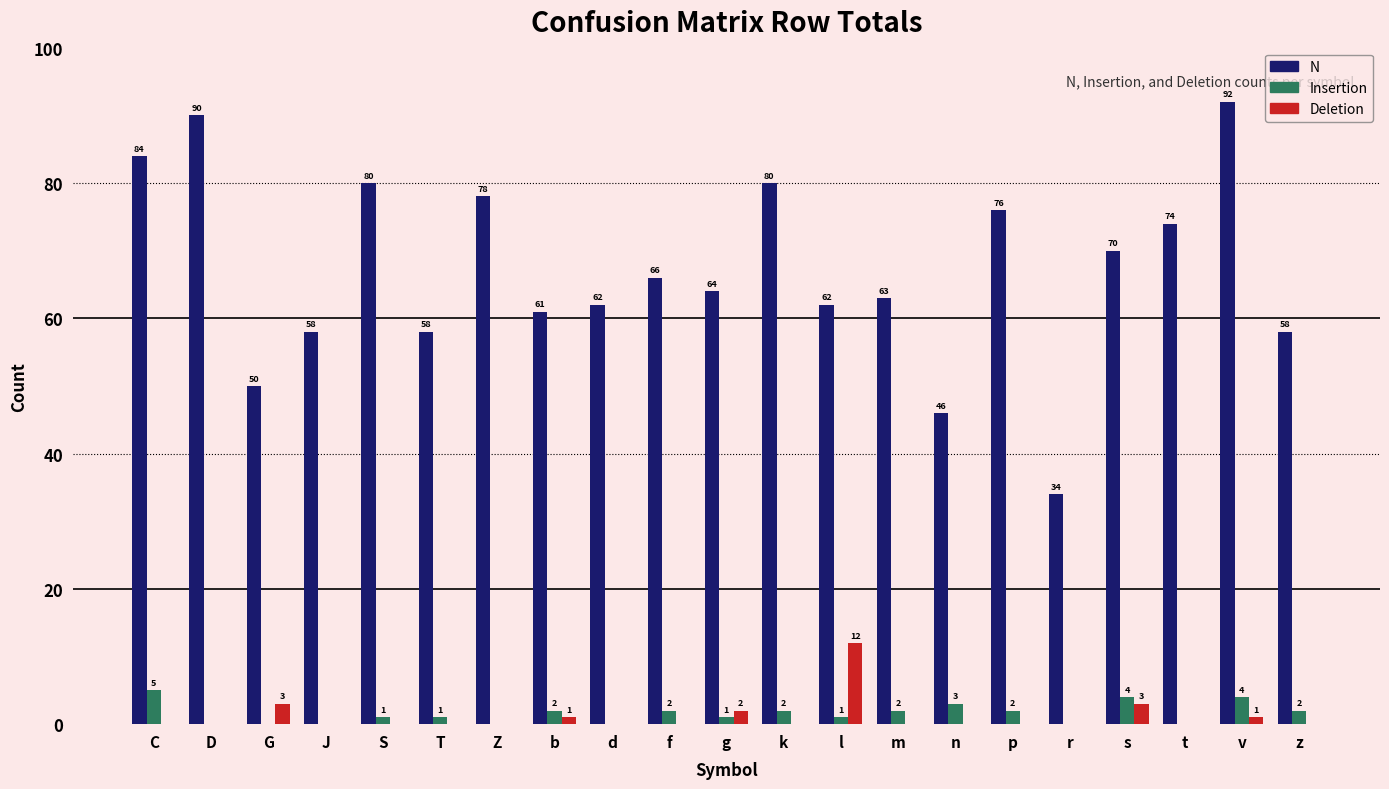

Between T and k, which series saw the biggest shift?

N